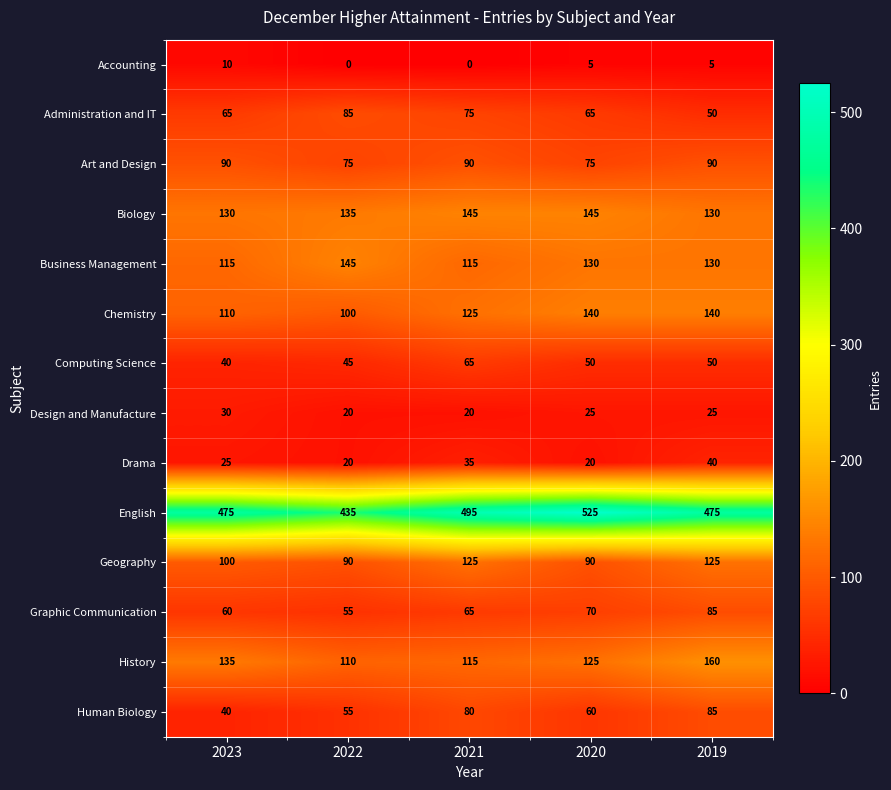

Count the number of categories in the chart.

5